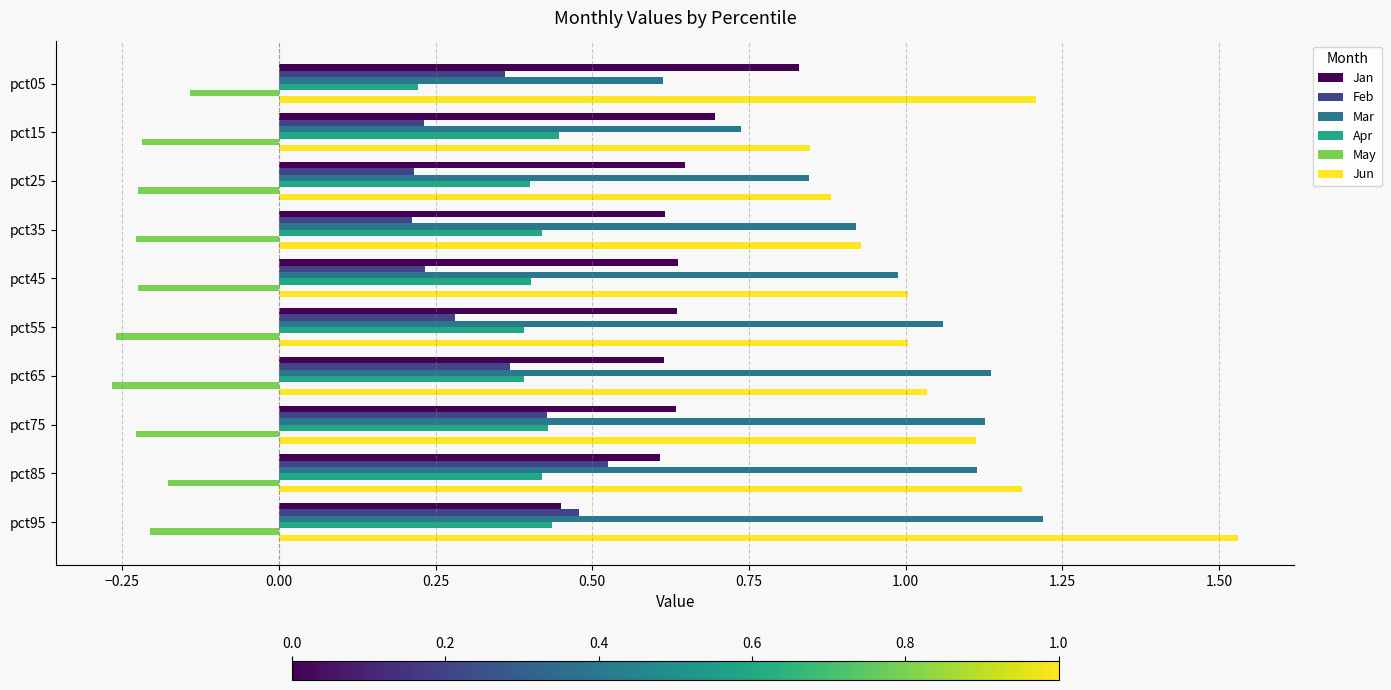

Rank the series by their maximum value, from lowest to highest.

May, Apr, Feb, Jan, Mar, Jun